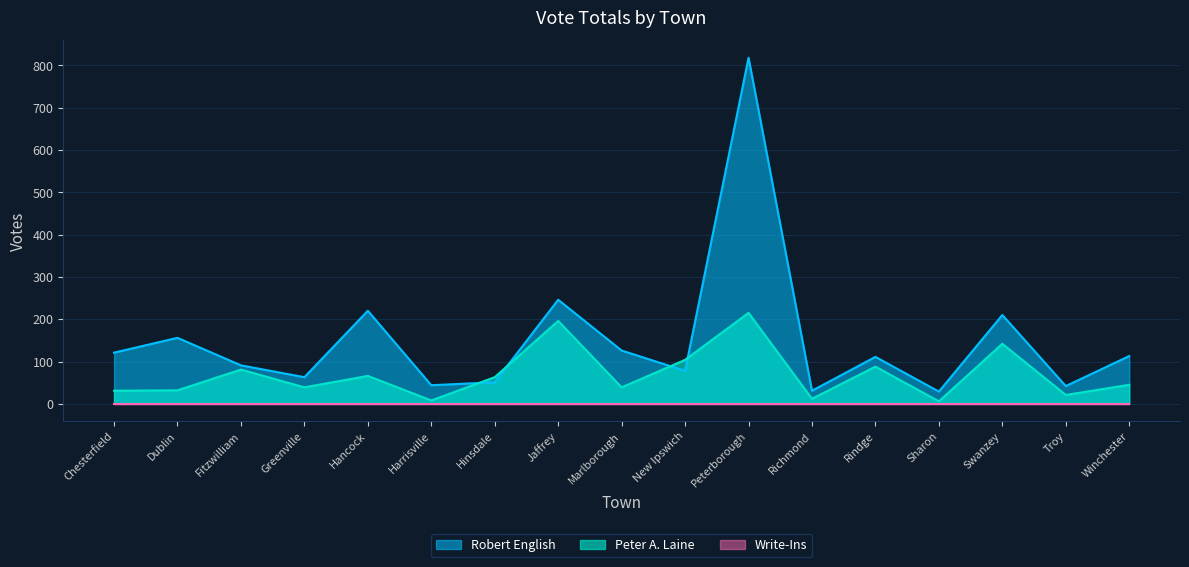

Between which two adjacent categories do Peter A. Laine and Robert English first intersect?

Harrisville and Hinsdale